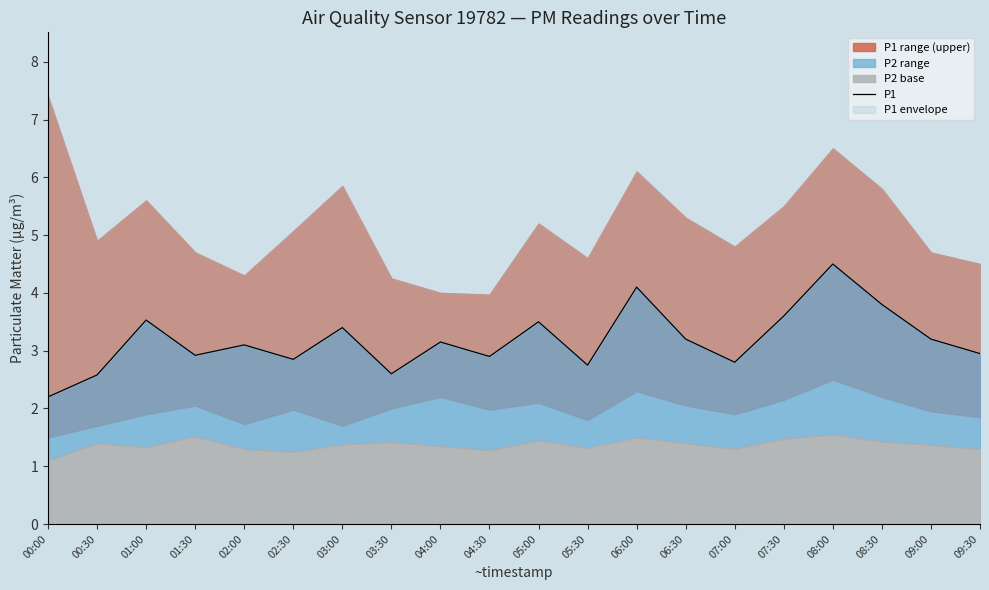

Where is the data nearest to the value 3?

09:30